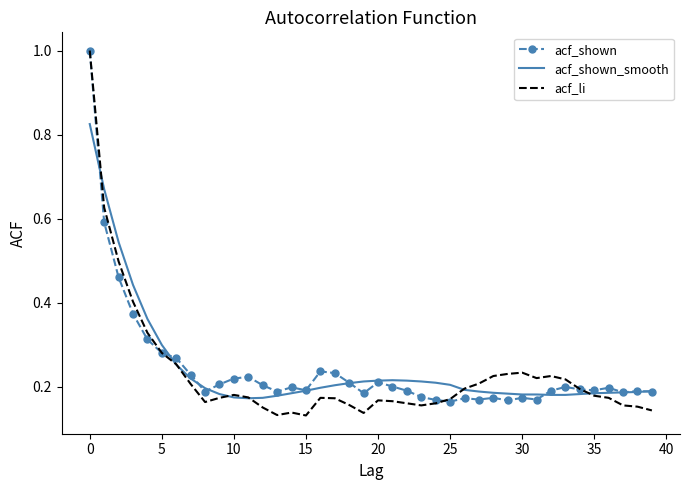

In acf_li, how many points are lower than both neighbors (excluding endpoints)?

6